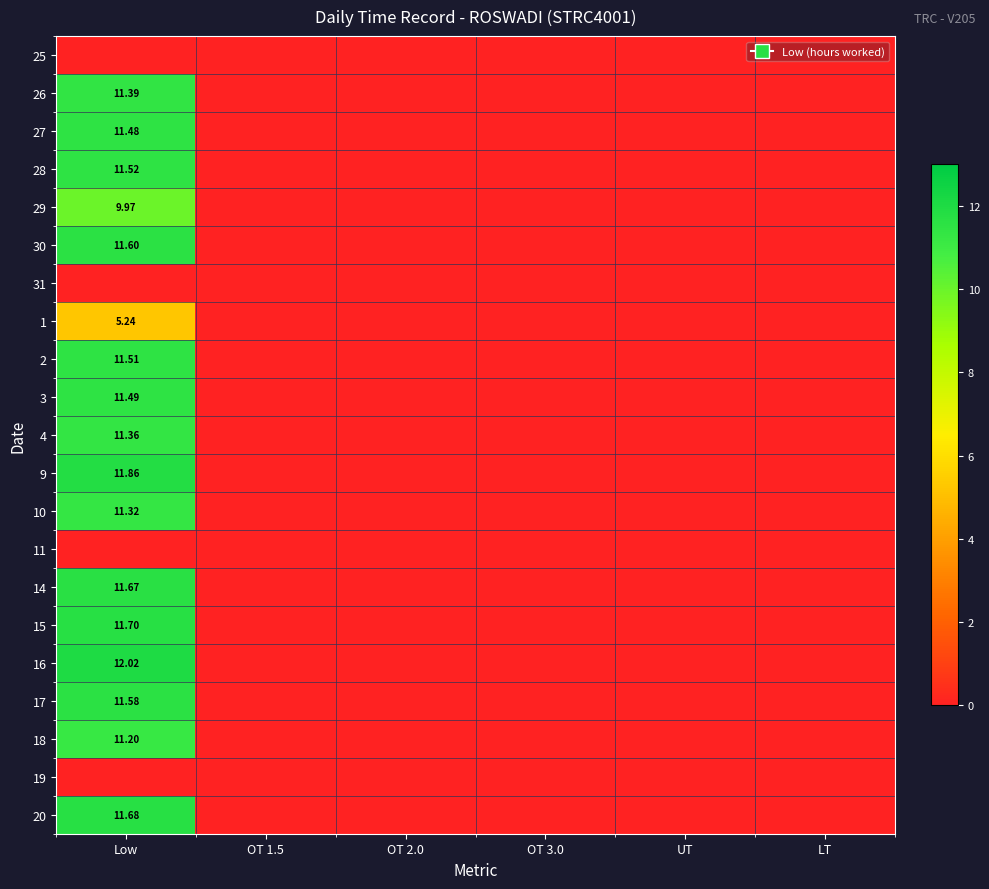

What is the highest value of the 1 series?

5.2